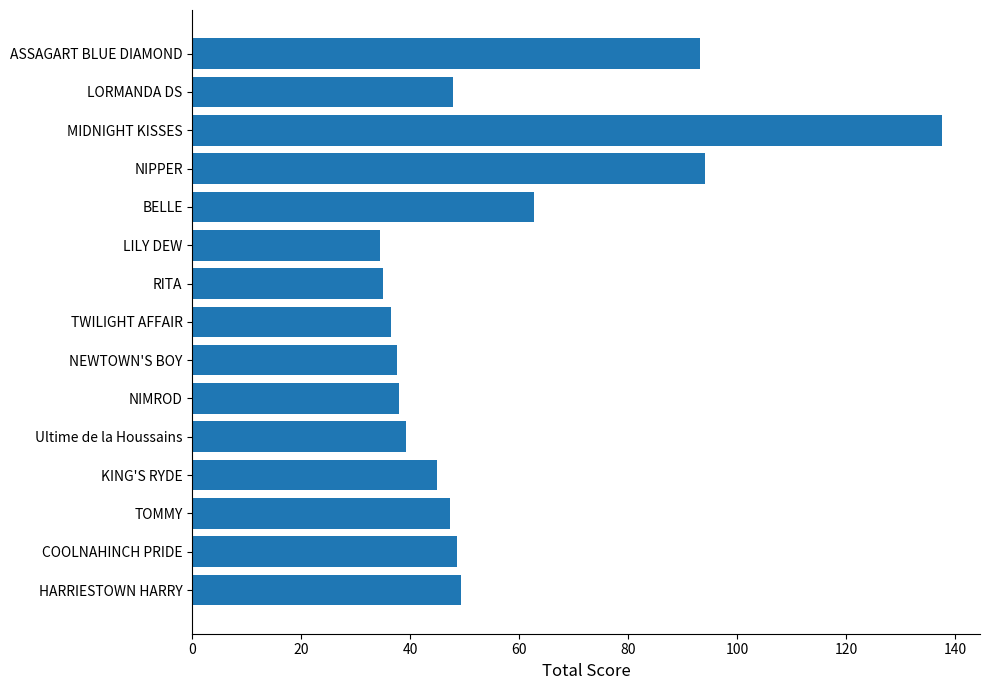

The chart shows a value of 47.2 at TOMMY. True or false?

True